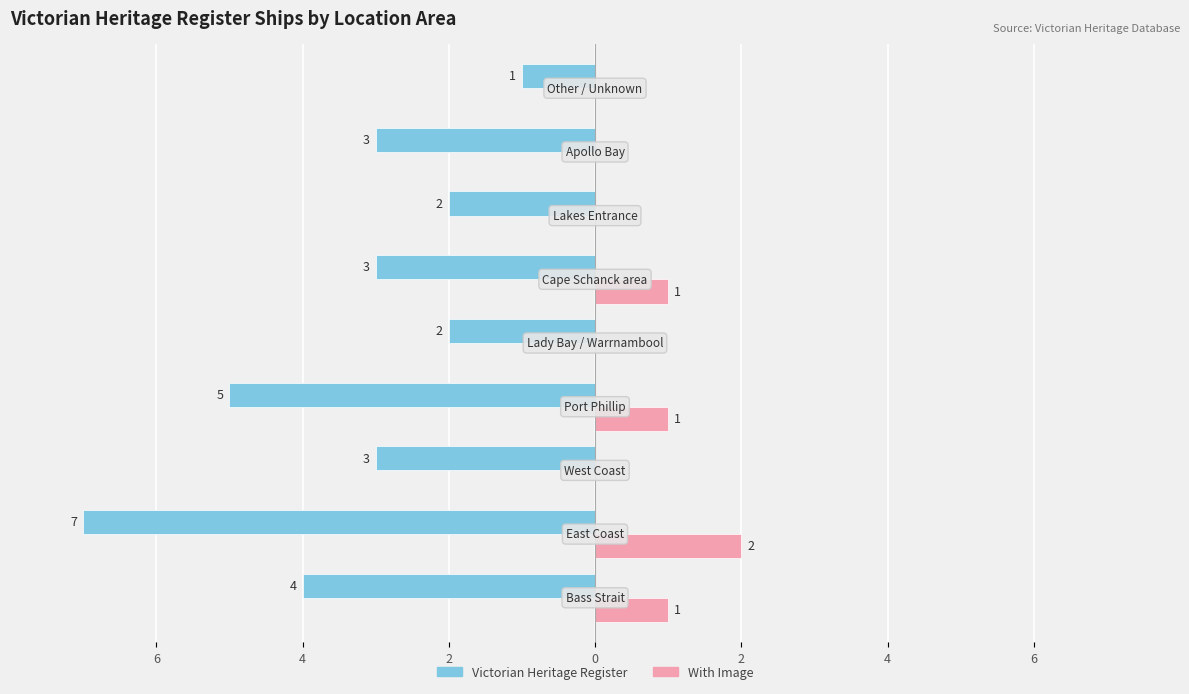

What are all the series names shown in the legend?

Victorian Heritage Register, With Image